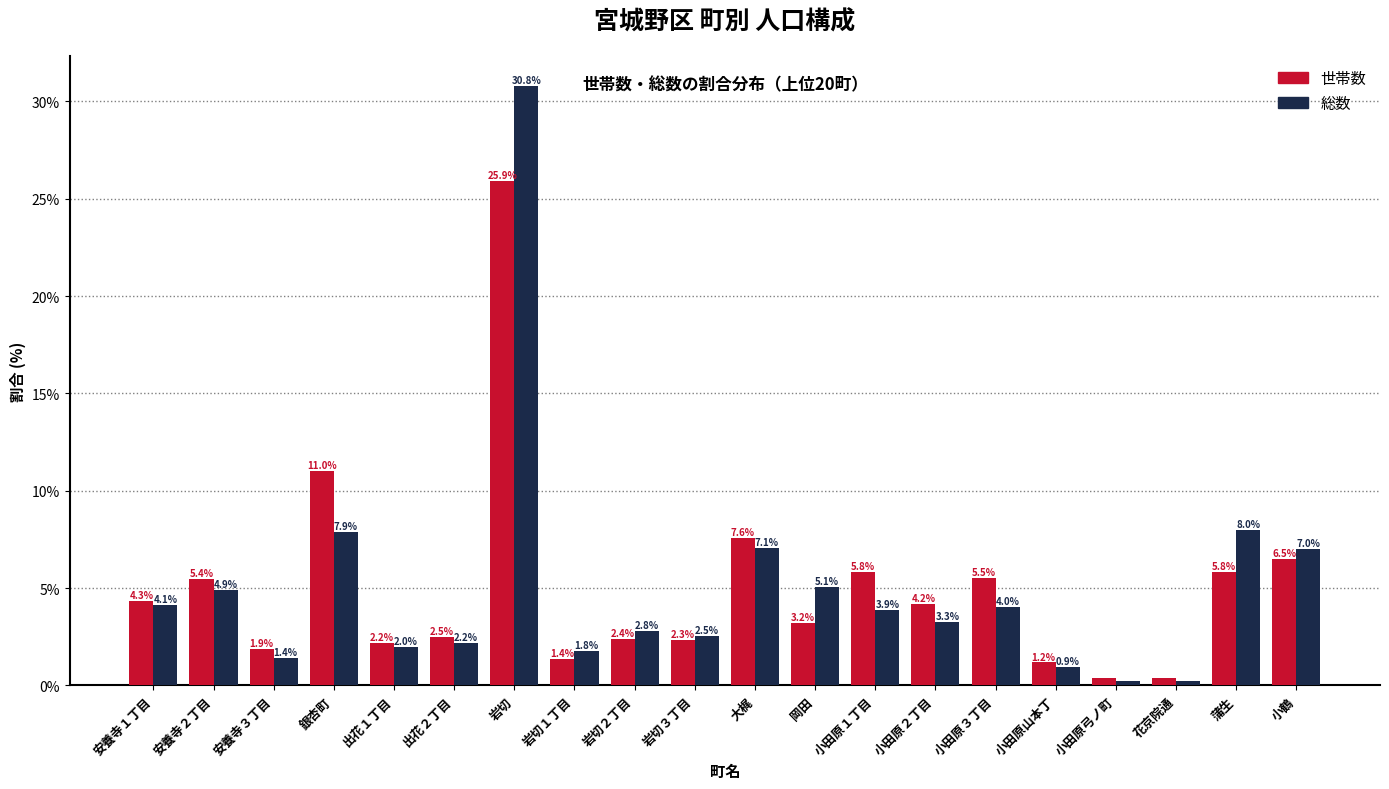

What is the maximum value shown in the chart?

30.8